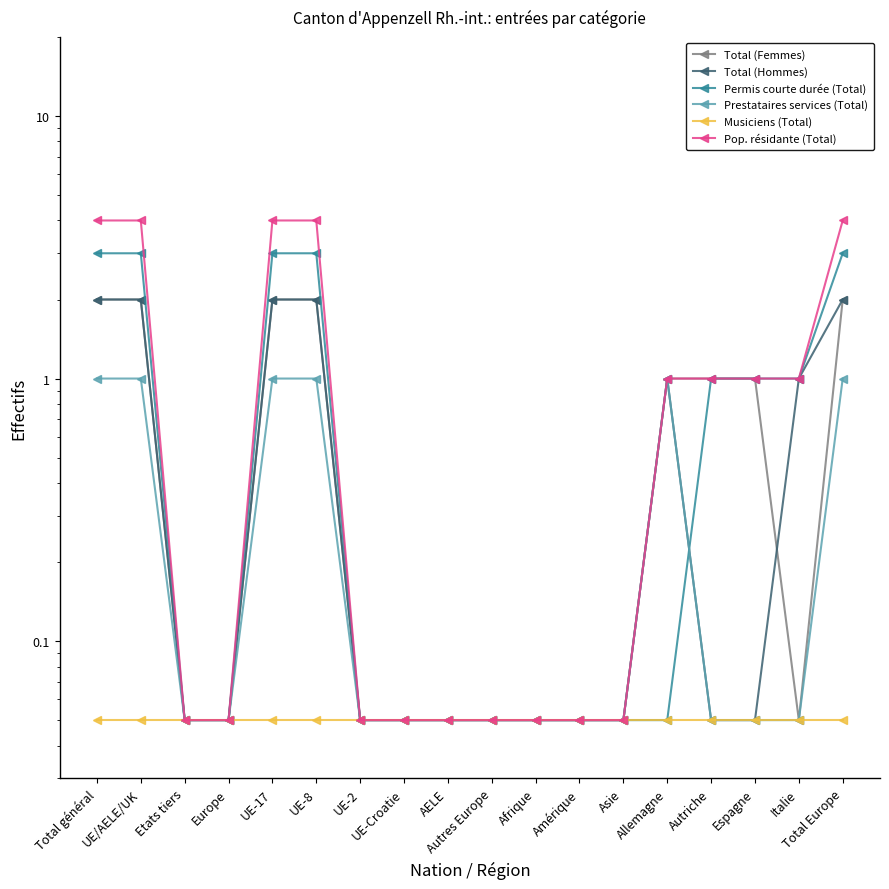

At which label does Pop. résidante (Total) first exceed 1?

Total général